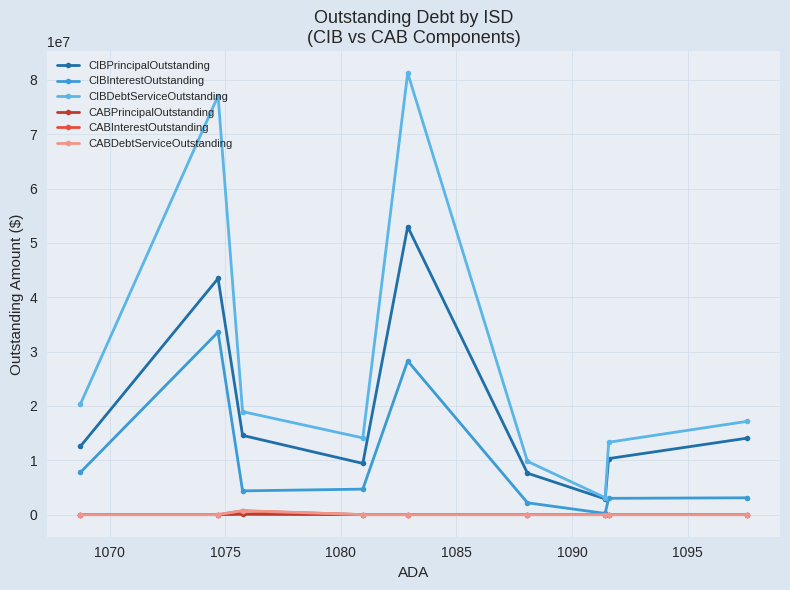

At how many categories does at least one series exceed 16047381?

5